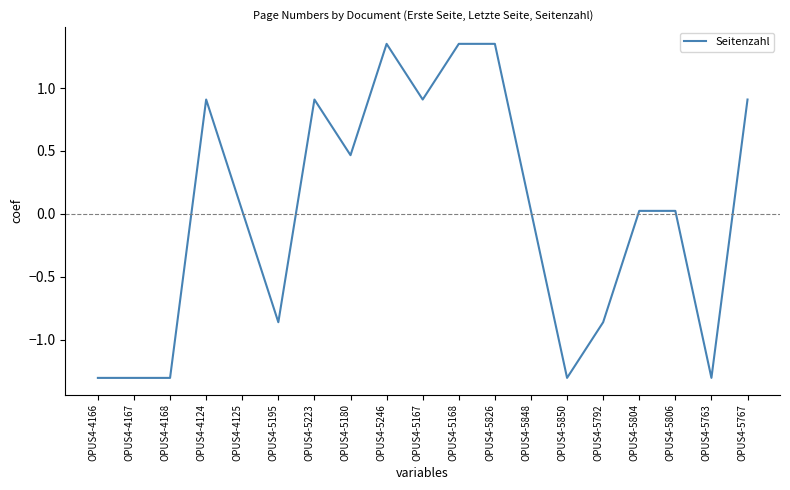

How many values are below zero?

7